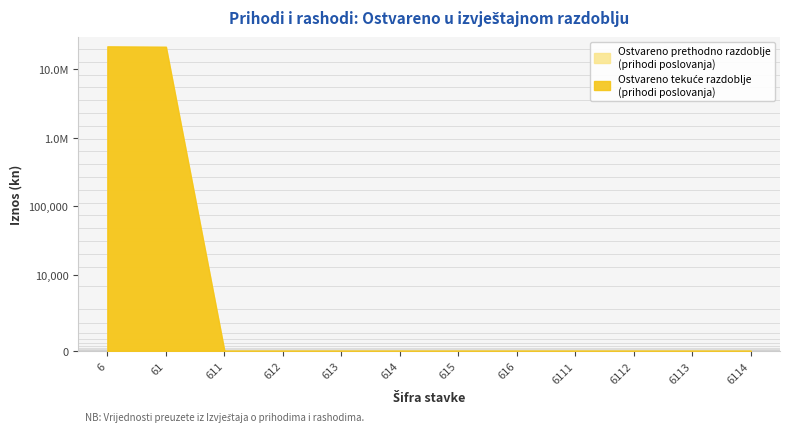

At how many categories does at least one series exceed 14368882?

2